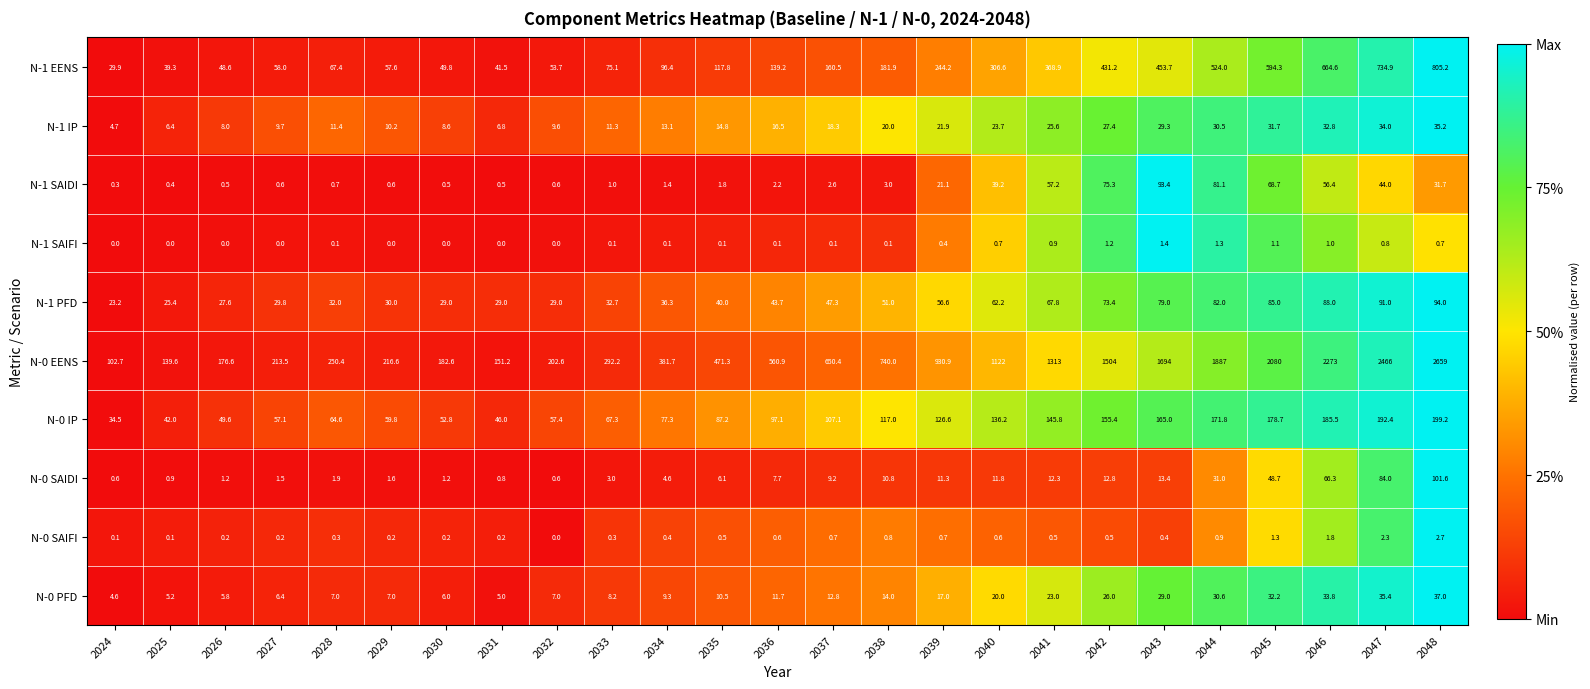

Which series has the widest spread of values?

N-0 EENS